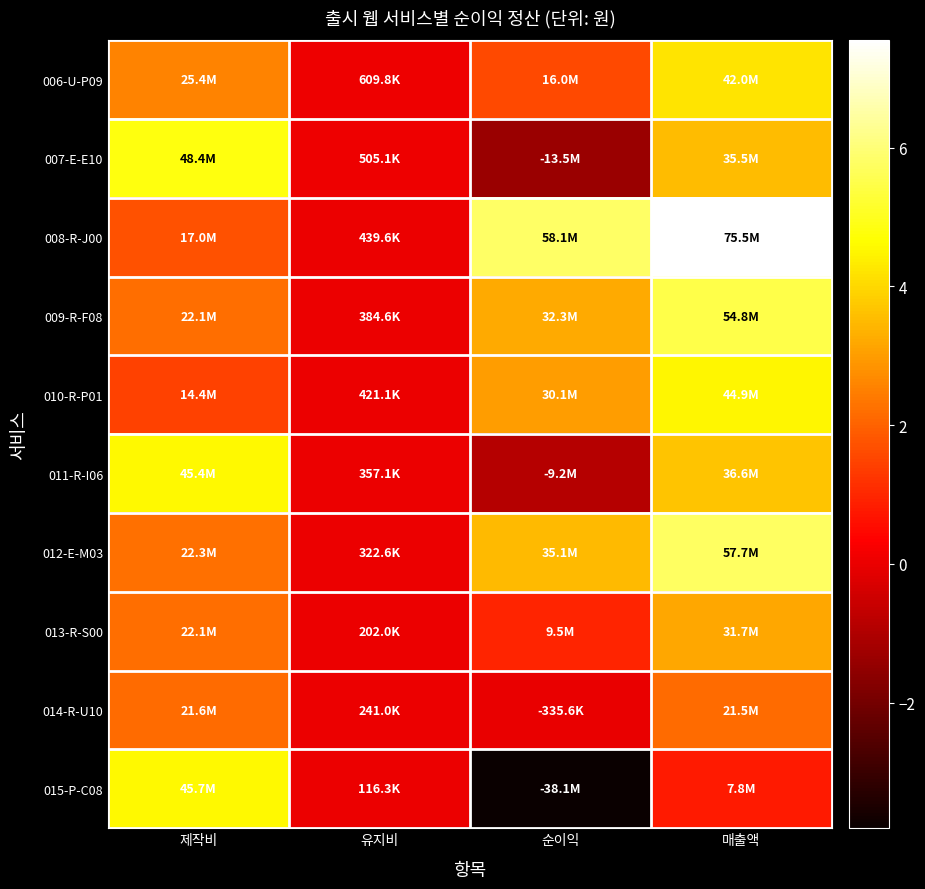

At how many categories does at least one series exceed 63298691?

1